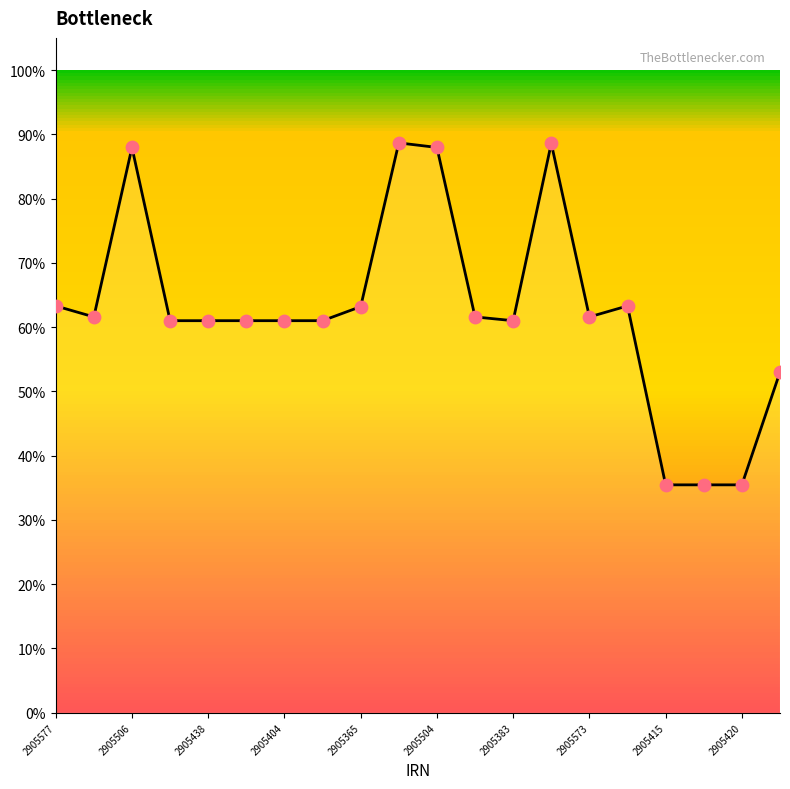

What is the smallest value displayed?

35.5